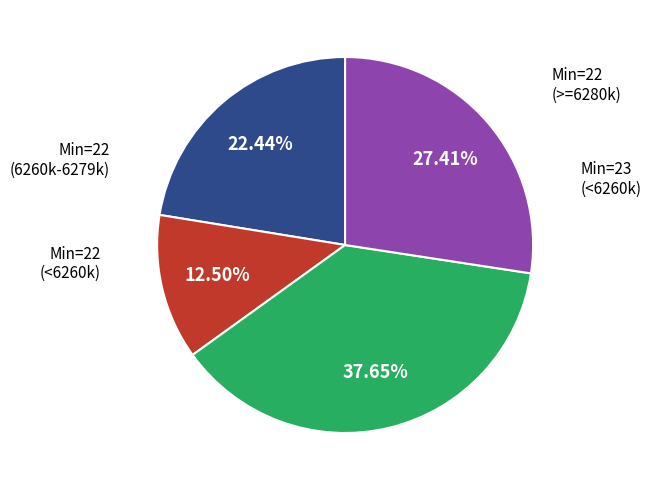

Is there any slice that represents more than half of the pie?

No